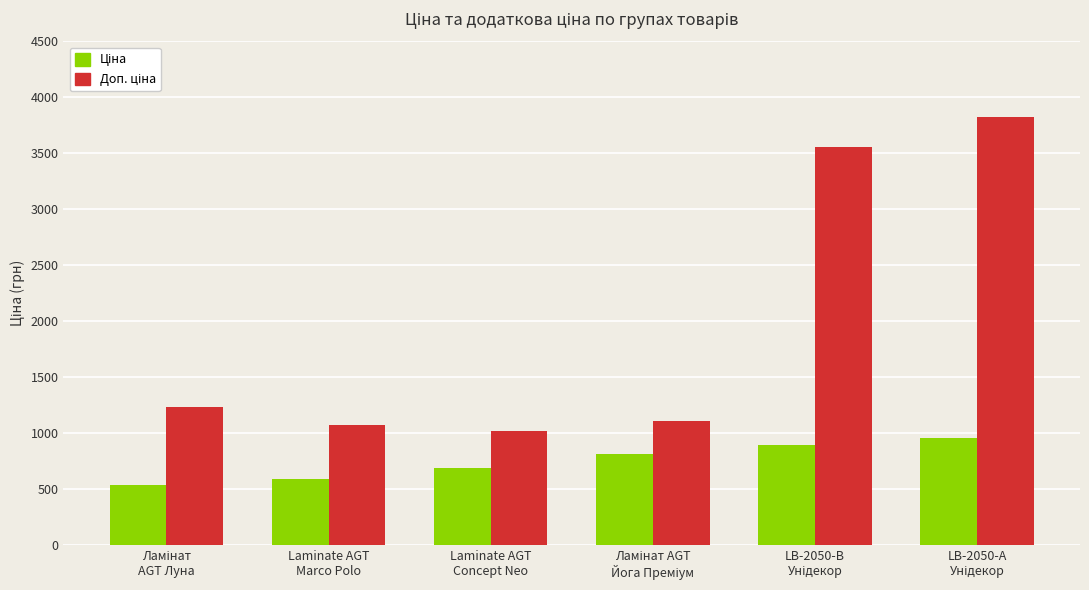

Count the number of categories in the chart.

6